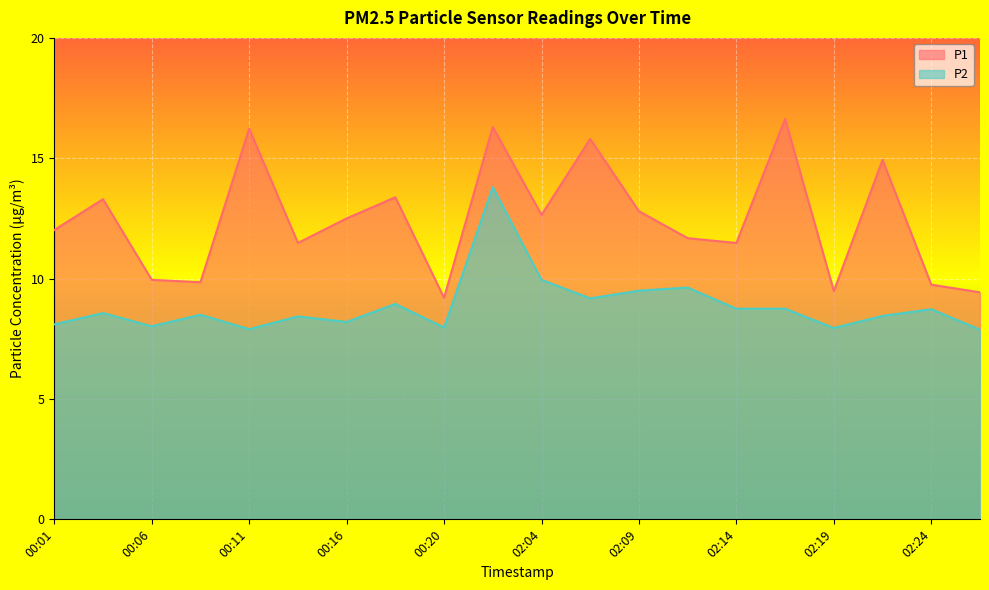

Reading left to right, list all the values displayed in this chart.

P1: 00:01=12.0	00:03=13.3	00:06=9.9	00:08=9.8	00:11=16.2	00:13=11.5	00:16=12.5	00:18=13.4	00:20=9.2	02:02=16.3	02:04=12.7	02:07=15.8	02:09=12.8	02:12=11.7	02:14=11.5	02:17=16.6	02:19=9.5	02:22=14.9	02:24=9.8	02:26=9.4
P2: 00:01=8.1	00:03=8.6	00:06=8.0	00:08=8.5	00:11=7.9	00:13=8.4	00:16=8.2	00:18=8.9	00:20=8.0	02:02=13.8	02:04=9.9	02:07=9.2	02:09=9.5	02:12=9.6	02:14=8.8	02:17=8.8	02:19=8.0	02:22=8.4	02:24=8.7	02:26=7.9